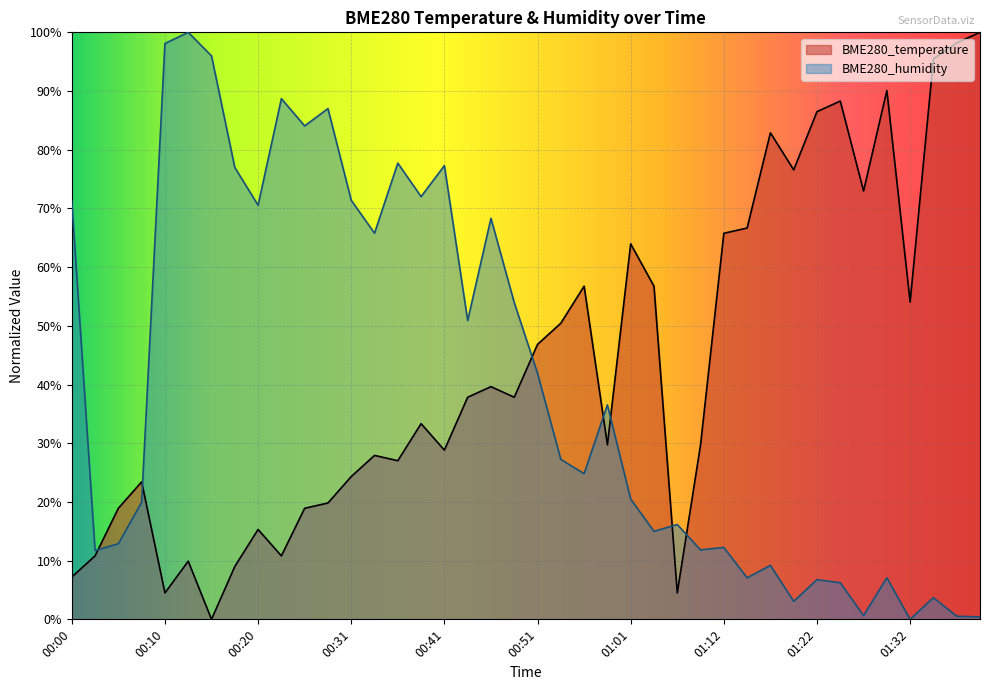

Which series ends up on top after the final intersection of BME280_temperature and BME280_humidity?

BME280_temperature